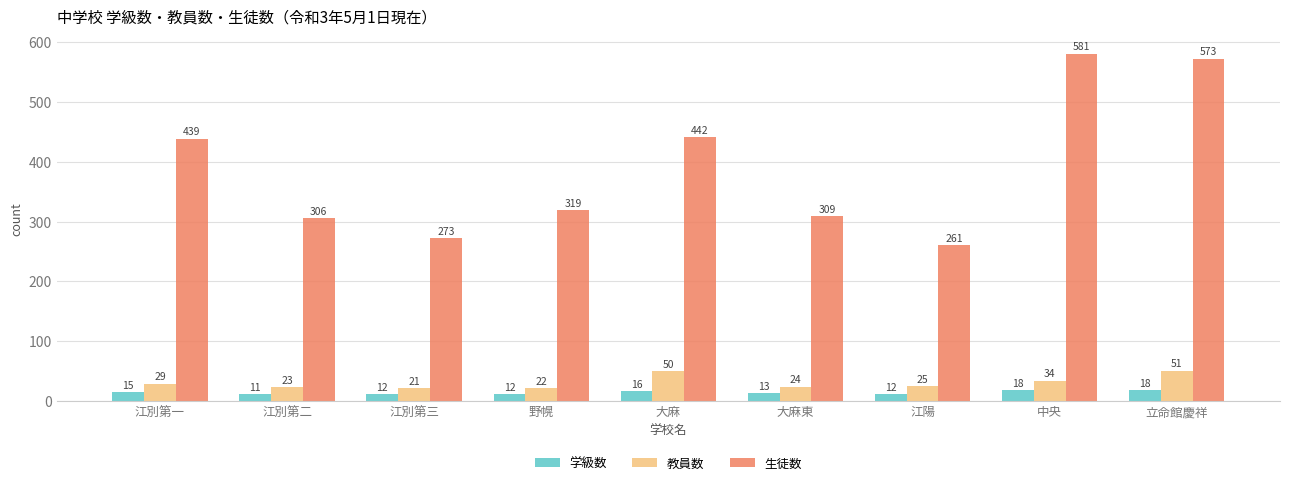

What is the minimum value for 教員数?

21